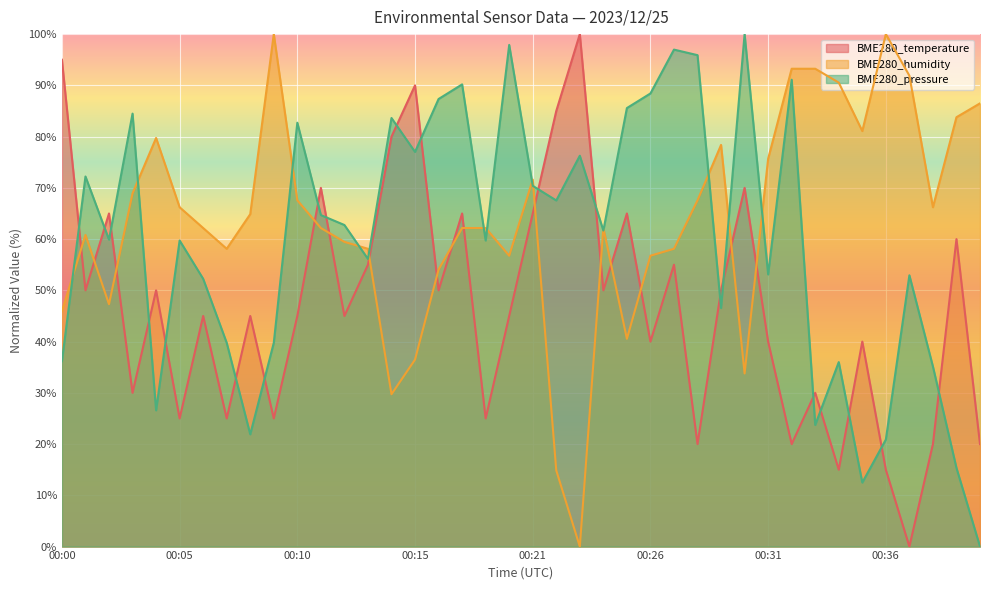

Where do BME280_pressure and BME280_temperature first cross each other?

00:00 and 00:01